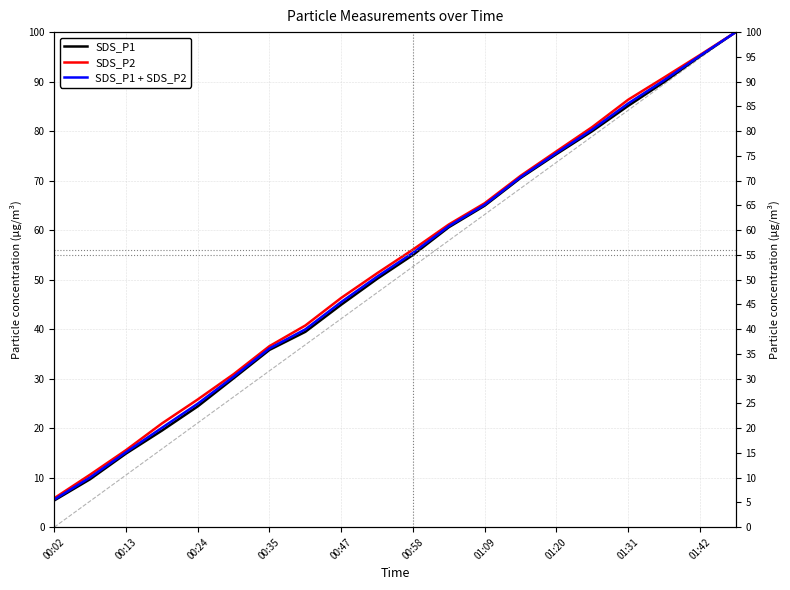

Rank the series at 00:47 from highest to lowest value.

SDS_P2, SDS_P1 + SDS_P2, SDS_P1